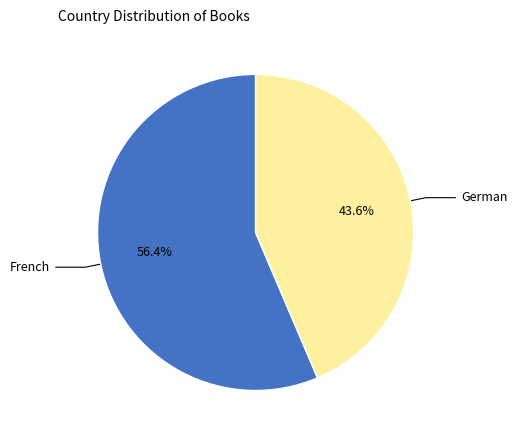

Does any single category account for the majority?

Yes